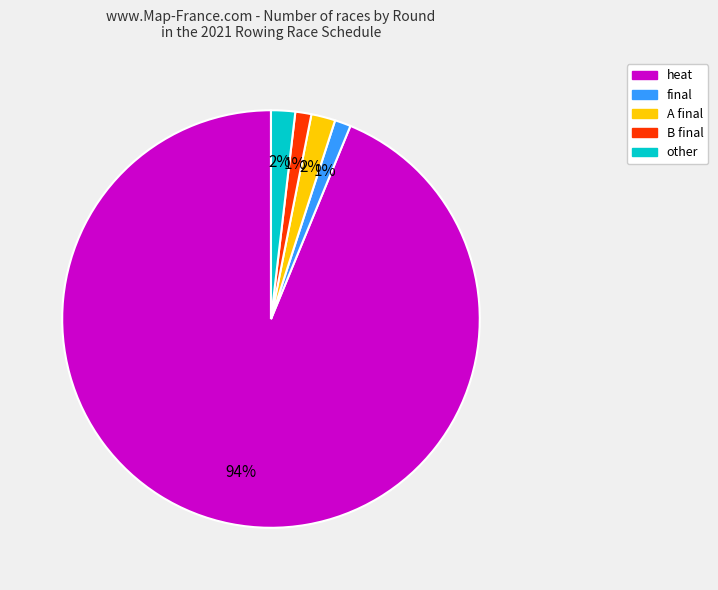

Is there a majority slice in this chart?

Yes